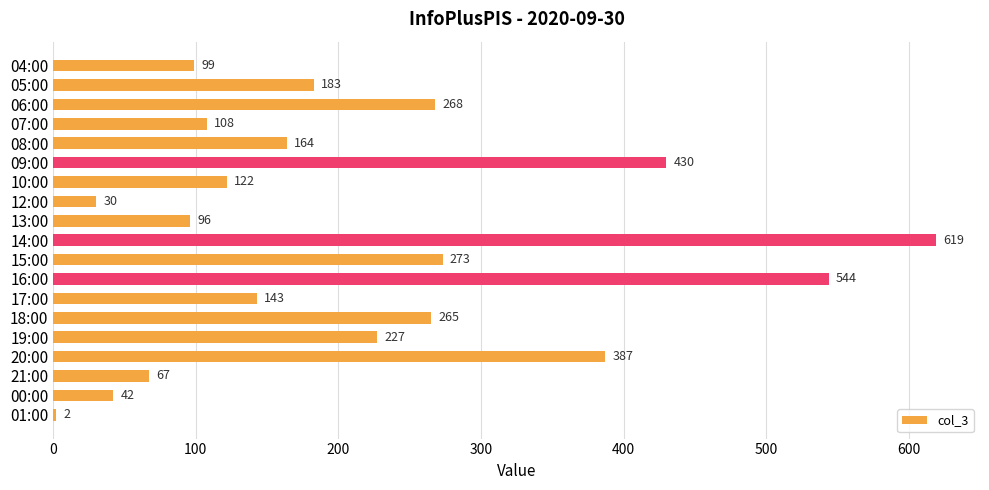

Reading top to bottom, list all the values displayed in this chart.

04:00=99	05:00=183	06:00=268	07:00=108	08:00=164	09:00=430	10:00=122	12:00=30	13:00=96	14:00=619	15:00=273	16:00=544	17:00=143	18:00=265	19:00=227	20:00=387	21:00=67	00:00=42	01:00=2